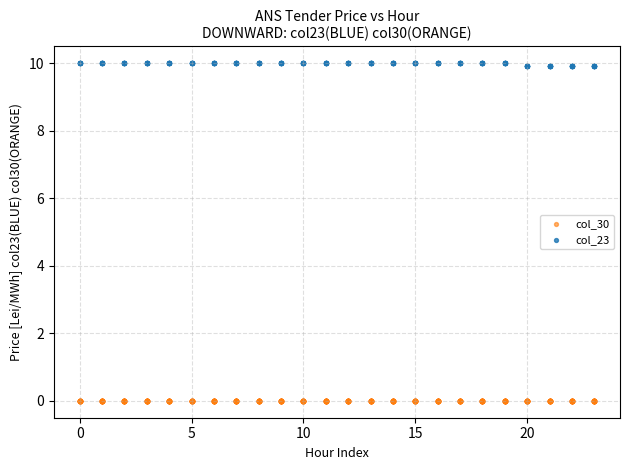

Which series reaches the minimum Y coordinate?

col_30